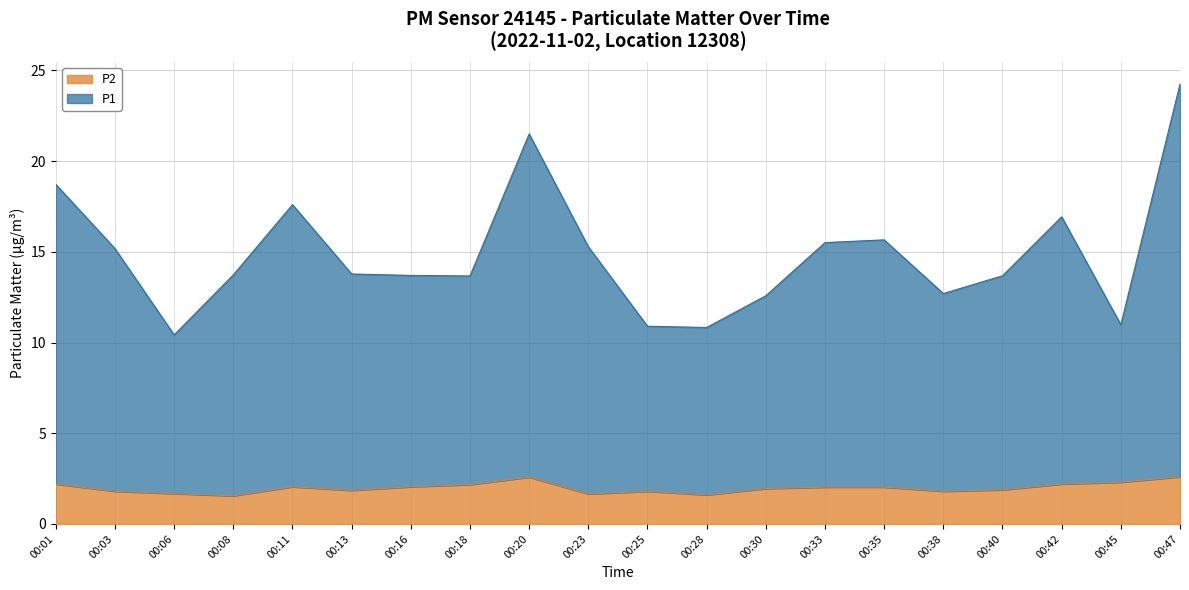

Reading left to right, extract all data points from this chart.

P1: 00:01=18.7	00:03=15.2	00:06=10.4	00:08=13.7	00:11=17.6	00:13=13.8	00:16=13.7	00:18=13.7	00:20=21.5	00:23=15.3	00:25=10.9	00:28=10.8	00:30=12.6	00:33=15.5	00:35=15.7	00:38=12.7	00:40=13.7	00:42=16.9	00:45=11.0	00:47=24.2
P2: 00:01=2.2	00:03=1.8	00:06=1.7	00:08=1.6	00:11=2.0	00:13=1.9	00:16=2.0	00:18=2.2	00:20=2.6	00:23=1.6	00:25=1.8	00:28=1.6	00:30=1.9	00:33=2.0	00:35=2.0	00:38=1.8	00:40=1.9	00:42=2.2	00:45=2.3	00:47=2.6